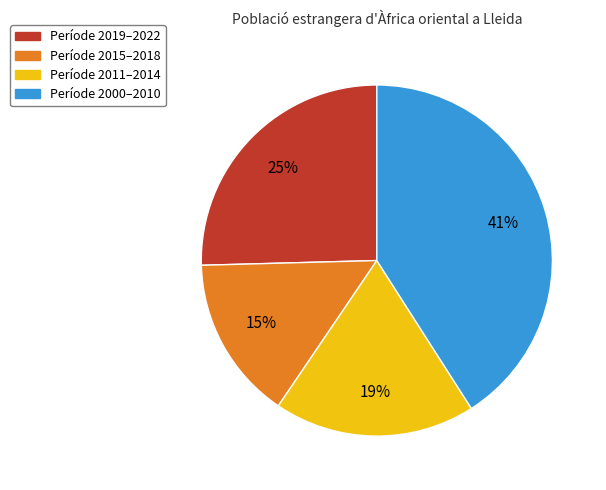

Is there any slice that represents more than half of the pie?

No